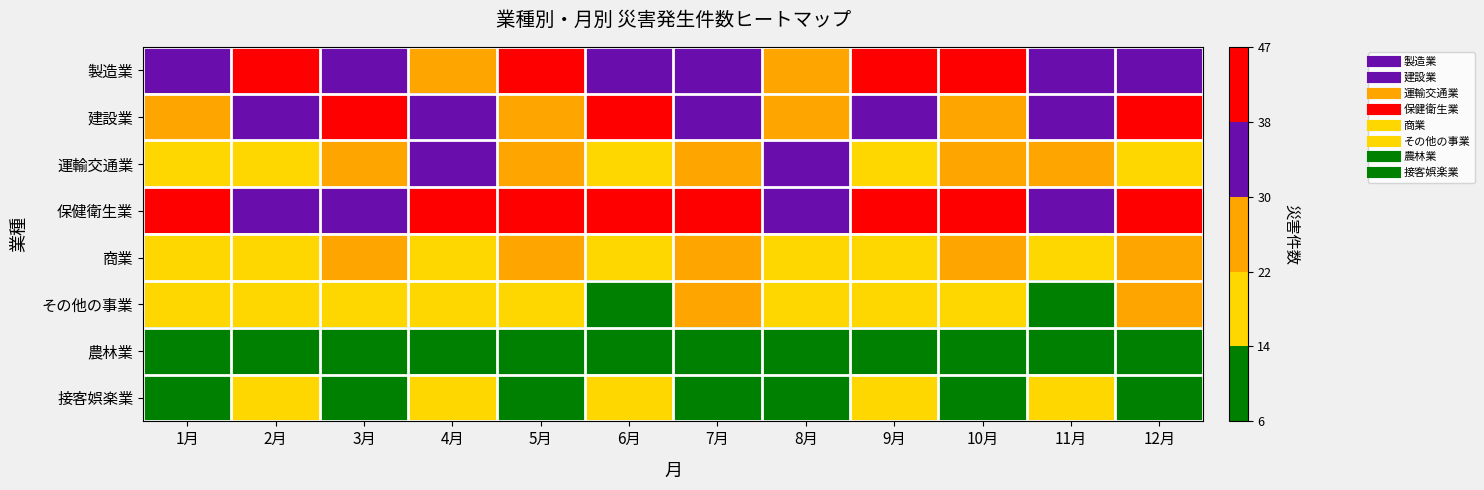

Reading left to right, transcribe all the data shown in this chart.

製造業: 1月=34	2月=45	3月=38	4月=29	5月=41	6月=37	7月=32	8月=28	9月=44	10月=39	11月=36	12月=31
建設業: 1月=28	2月=33	3月=41	4月=36	5月=29	6月=44	7月=38	8月=25	9月=31	10月=27	11月=35	12月=42
運輸交通業: 1月=22	2月=19	3月=27	4月=31	5月=24	6月=18	7月=29	8月=33	9月=21	10月=26	11月=23	12月=17
保健衛生業: 1月=41	2月=38	3月=35	4月=44	5月=39	6月=47	7月=42	8月=36	9月=43	10月=40	11月=37	12月=45
商業: 1月=18	2月=21	3月=25	4月=19	5月=23	6月=16	7月=28	8月=22	9月=20	10月=24	11月=17	12月=26
その他の事業: 1月=15	2月=18	3月=22	4月=17	5月=20	6月=13	7月=25	8月=19	9月=16	10月=21	11月=14	12月=23
農林業: 1月=8	2月=11	3月=9	4月=14	5月=7	6月=12	7月=10	8月=6	9月=13	10月=9	11月=11	12月=8
接客娯楽業: 1月=12	2月=15	3月=13	4月=18	5月=11	6月=16	7月=14	8月=10	9月=17	10月=13	11月=15	12月=12